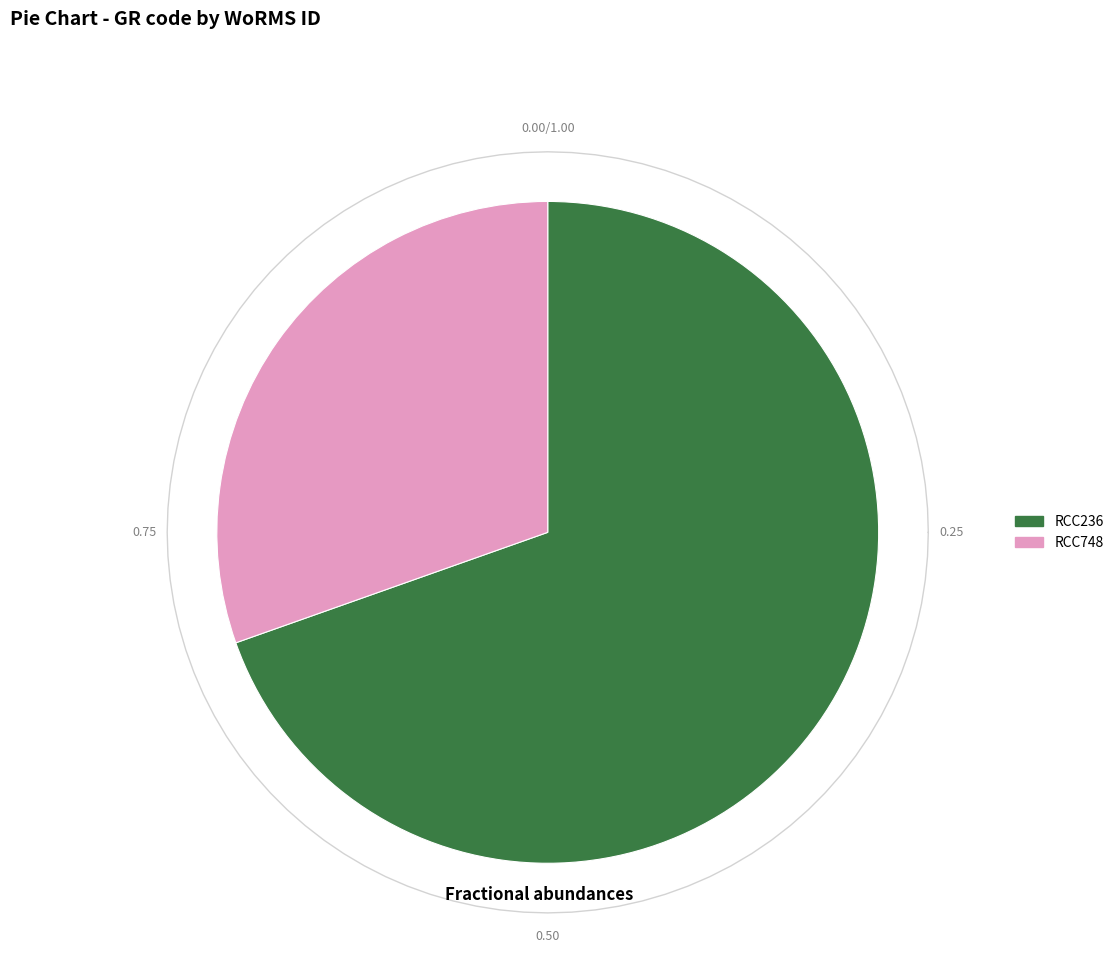

Combined, what portion of the pie is RCC748 and RCC236?

100.0%